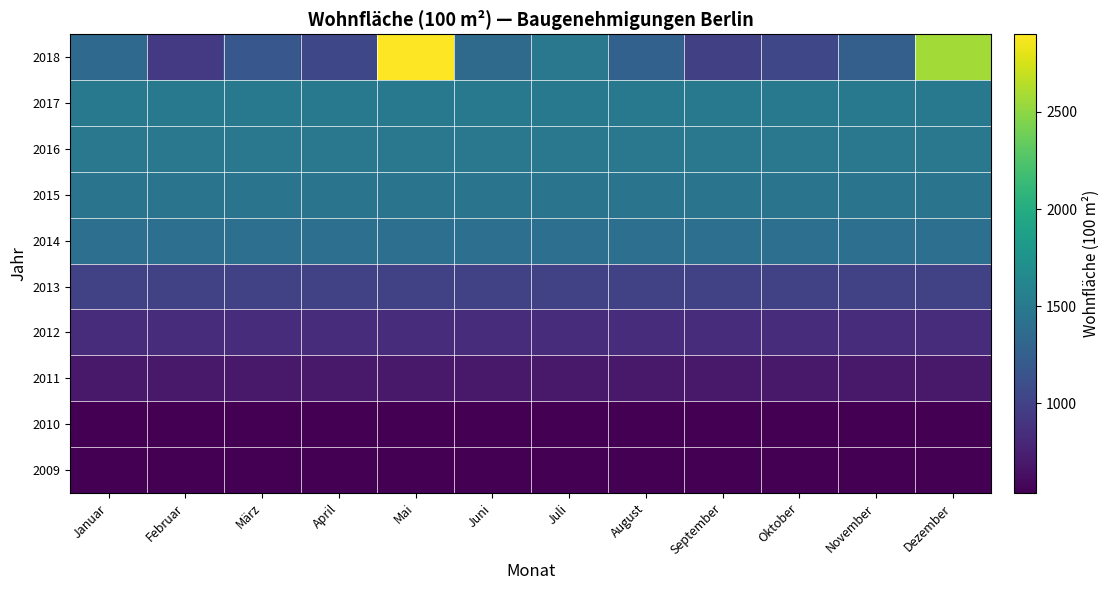

At Juli, list the series in order from smallest to largest.

2009, 2010, 2011, 2012, 2013, 2014, 2015, 2016, 2018, 2017